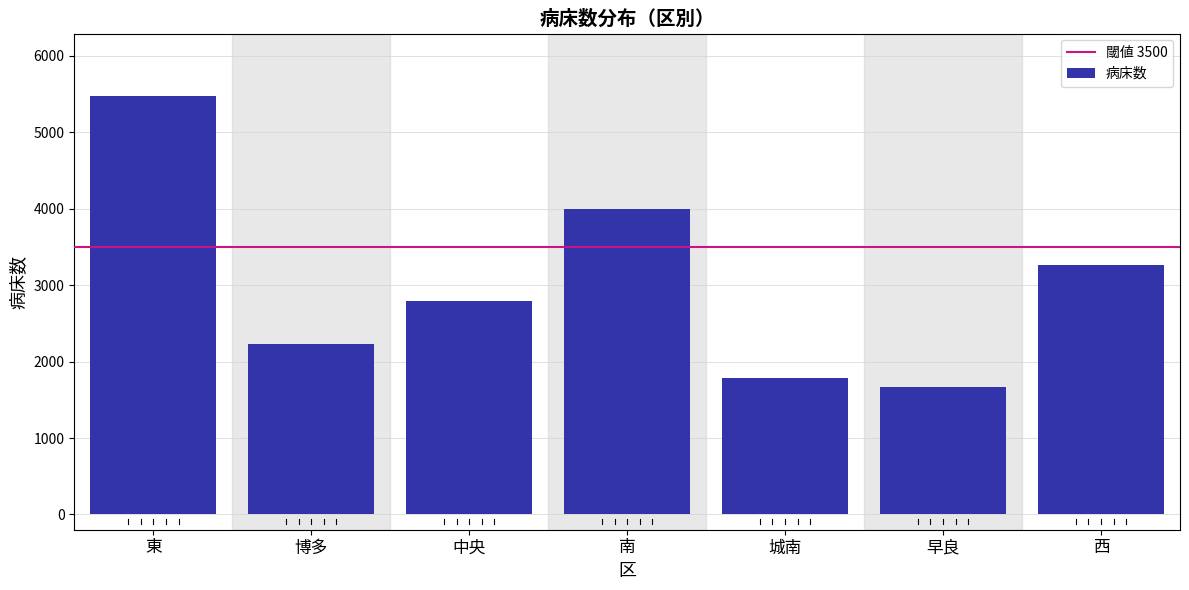

Reading left to right, extract all data points from this chart.

5472	2225	2795	3991	1787	1662	3262